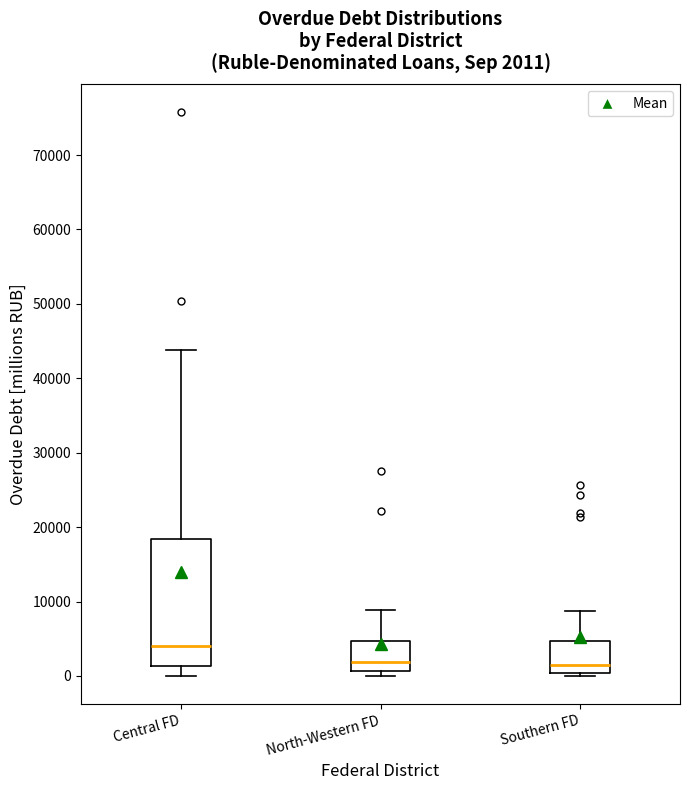

Which box is the tallest, from its lower edge to its upper edge?

Central FD